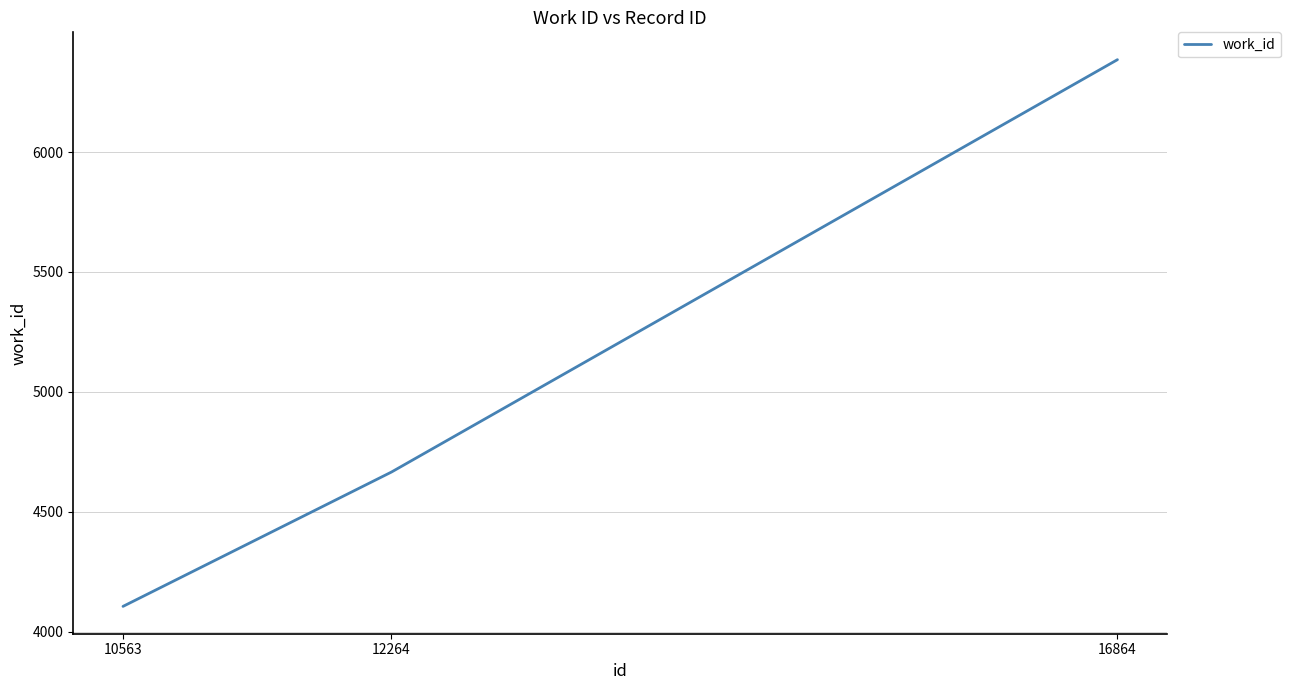

What is the change in value from 10563 to 16864?

+2279